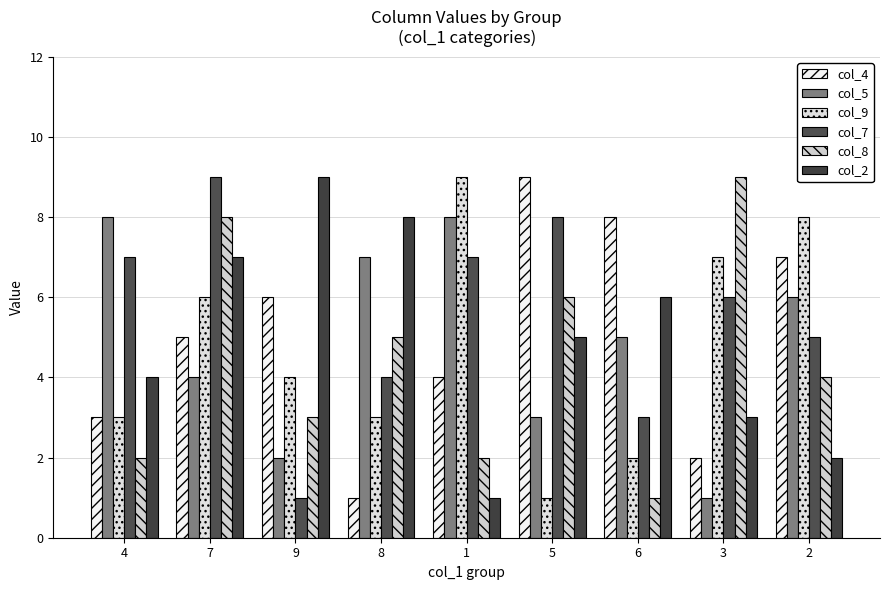

Reading left to right, extract all data points from this chart.

col_4: 3	5	6	1	4	9	8	2	7
col_5: 8	4	2	7	8	3	5	1	6
col_9: 3	6	4	3	9	1	2	7	8
col_7: 7	9	1	4	7	8	3	6	5
col_8: 2	8	3	5	2	6	1	9	4
col_2: 4	7	9	8	1	5	6	3	2